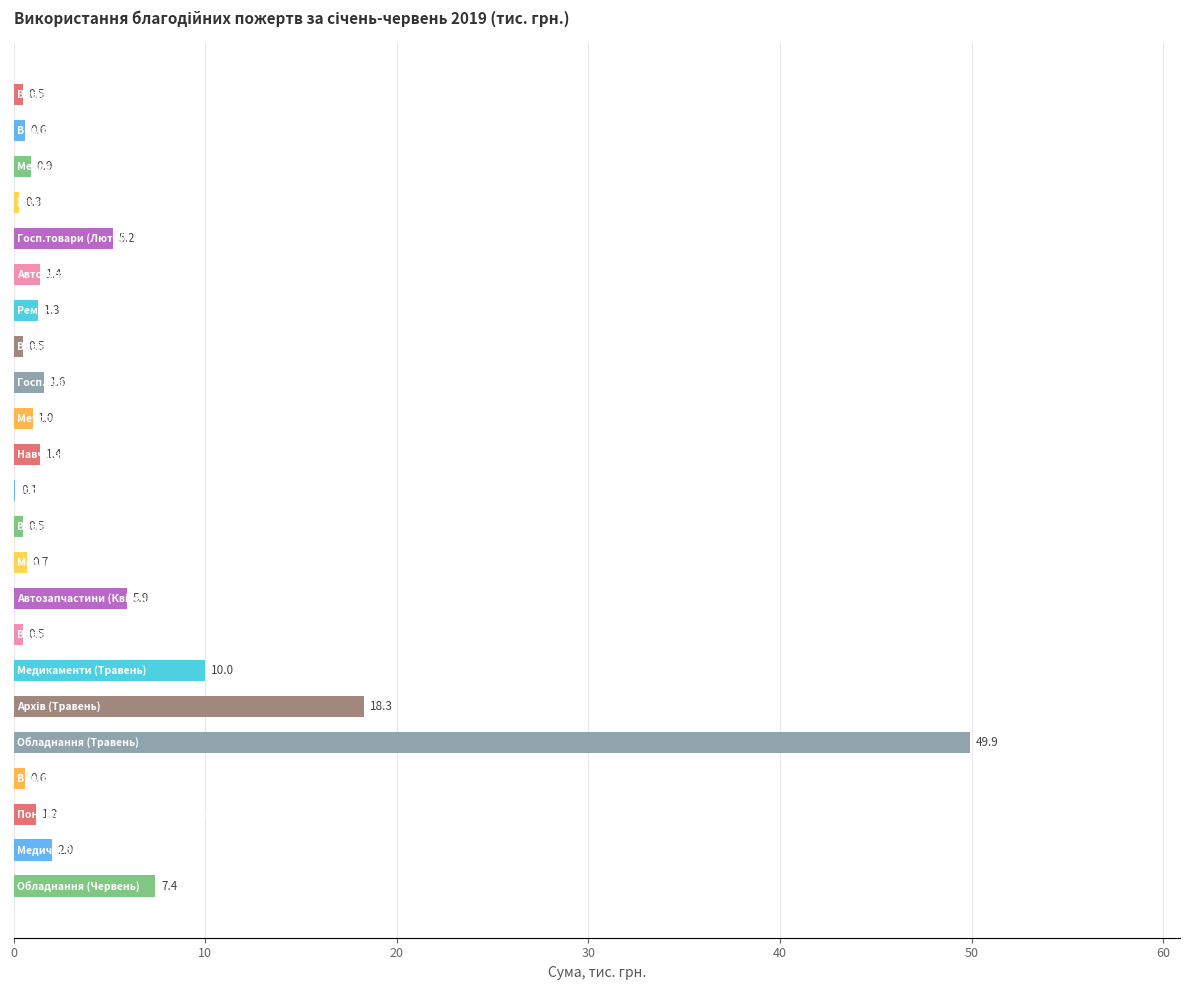

What is the greatest value displayed?

49.9